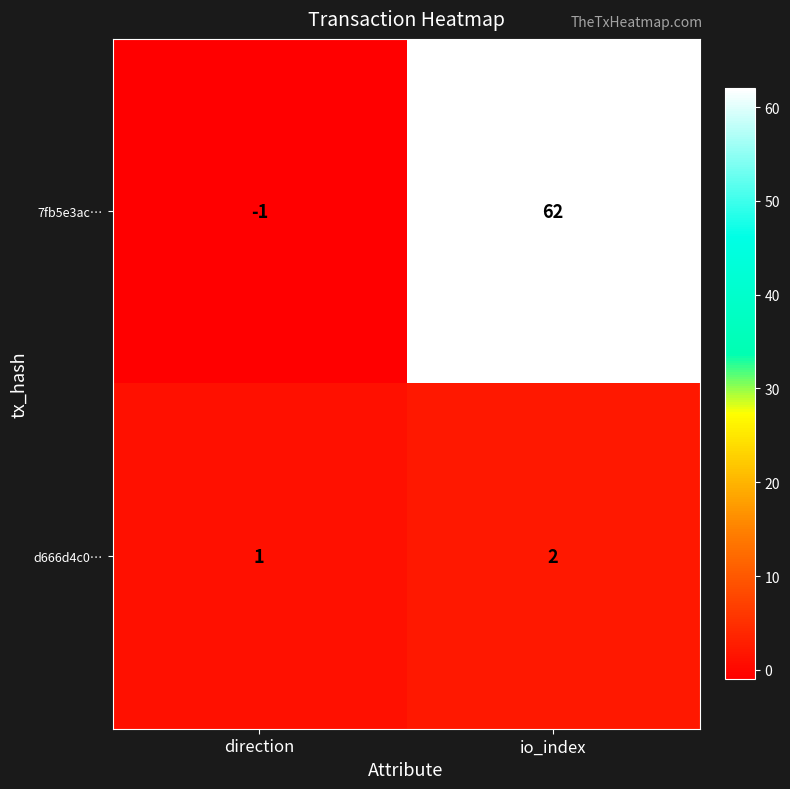

How many values in the 7fb5e3ac… series are below 62?

1